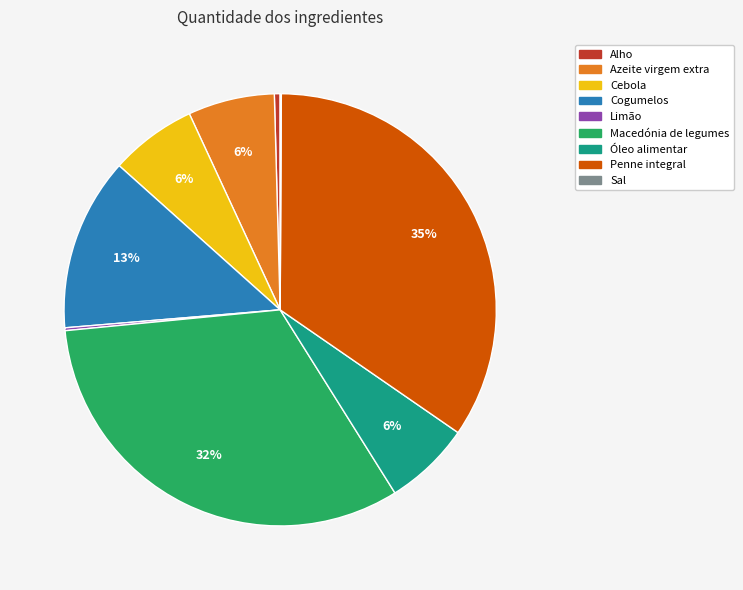

Combined, do Cebola and Alho account for over 50%?

No